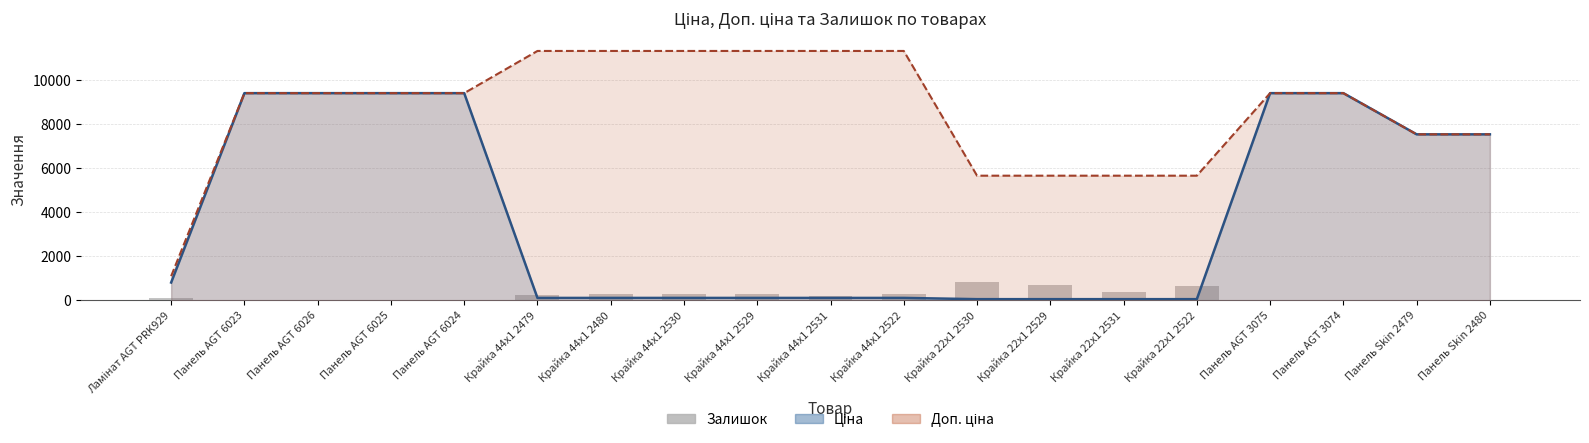

Reading left to right, extract all data points from this chart.

Ламінат AGT PRK929=125	Панель AGT 6023=0	Панель AGT 6026=0	Панель AGT 6025=8	Панель AGT 6024=2	Крайка 44x1 2479=260	Крайка 44x1 2480=290	Крайка 44x1 2530=289	Крайка 44x1 2529=290	Крайка 44x1 2531=215	Крайка 44x1 2522=290	Крайка 22x1 2530=845	Крайка 22x1 2529=698	Крайка 22x1 2531=370	Крайка 22x1 2522=676	Панель AGT 3075=32	Панель AGT 3074=33	Панель Skin 2479=20	Панель Skin 2480=21